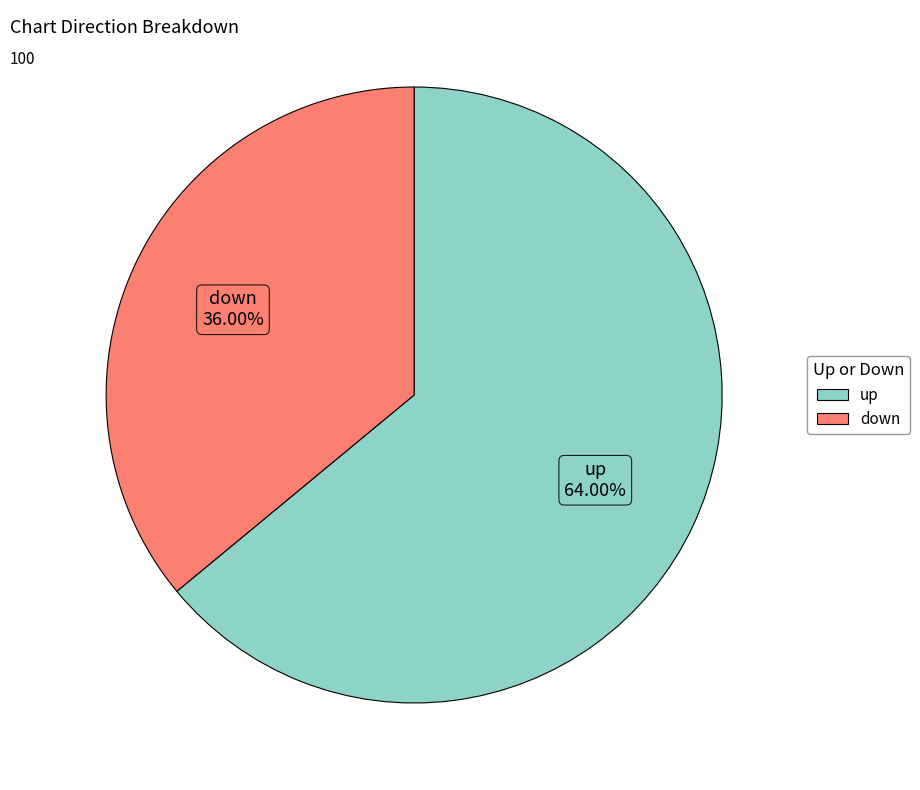

Rank the categories by value from lowest to highest.

down, up